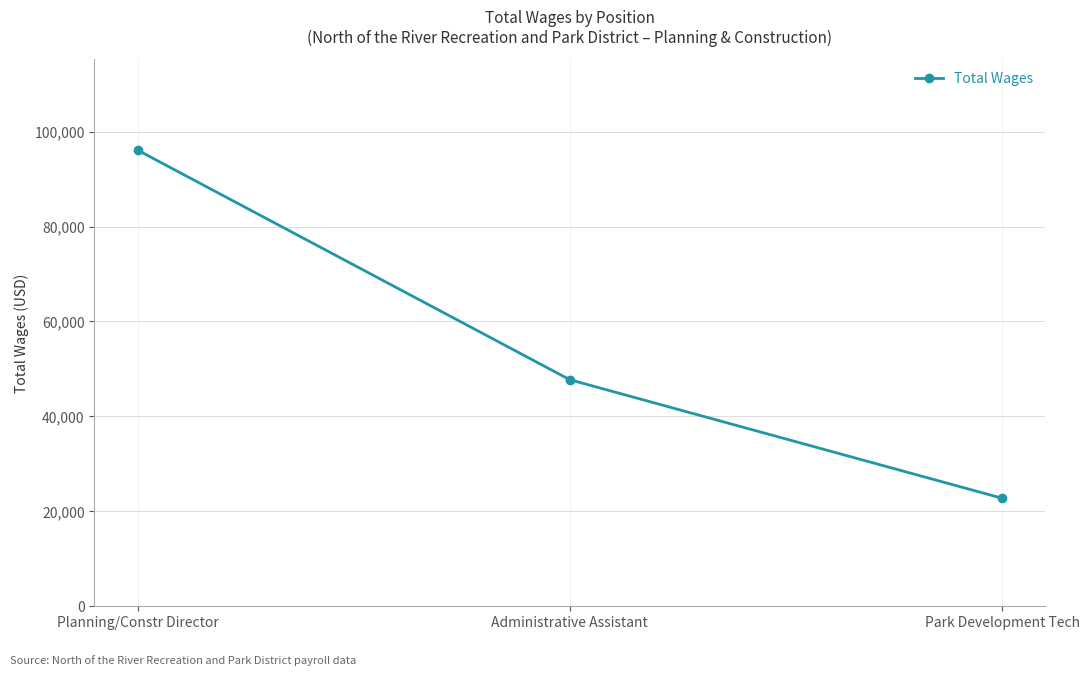

List the labels in order of value, smallest first.

Park Development Tech, Administrative Assistant, Planning/Constr Director